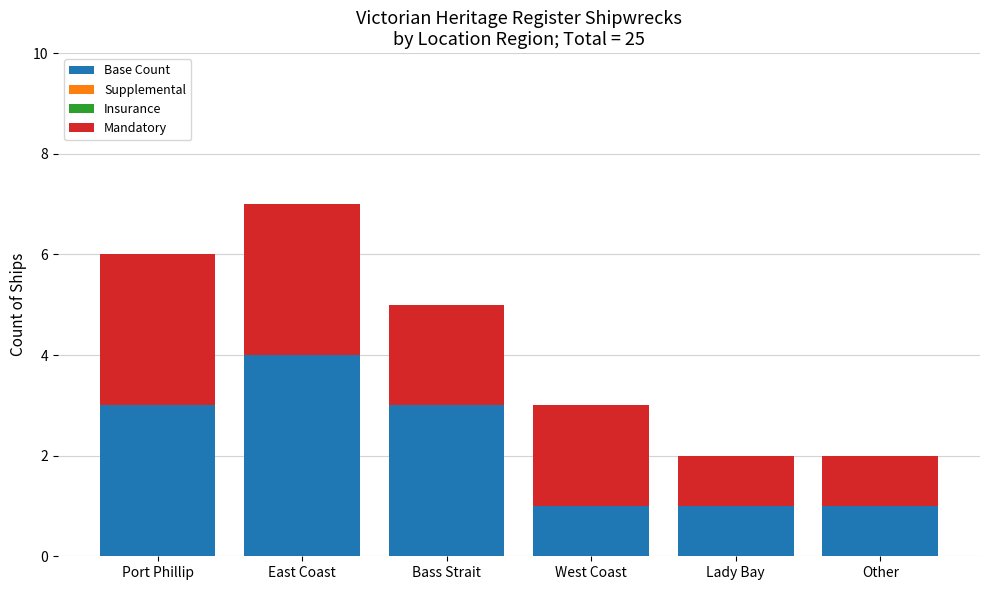

What is the minimum value for Base Count?

1